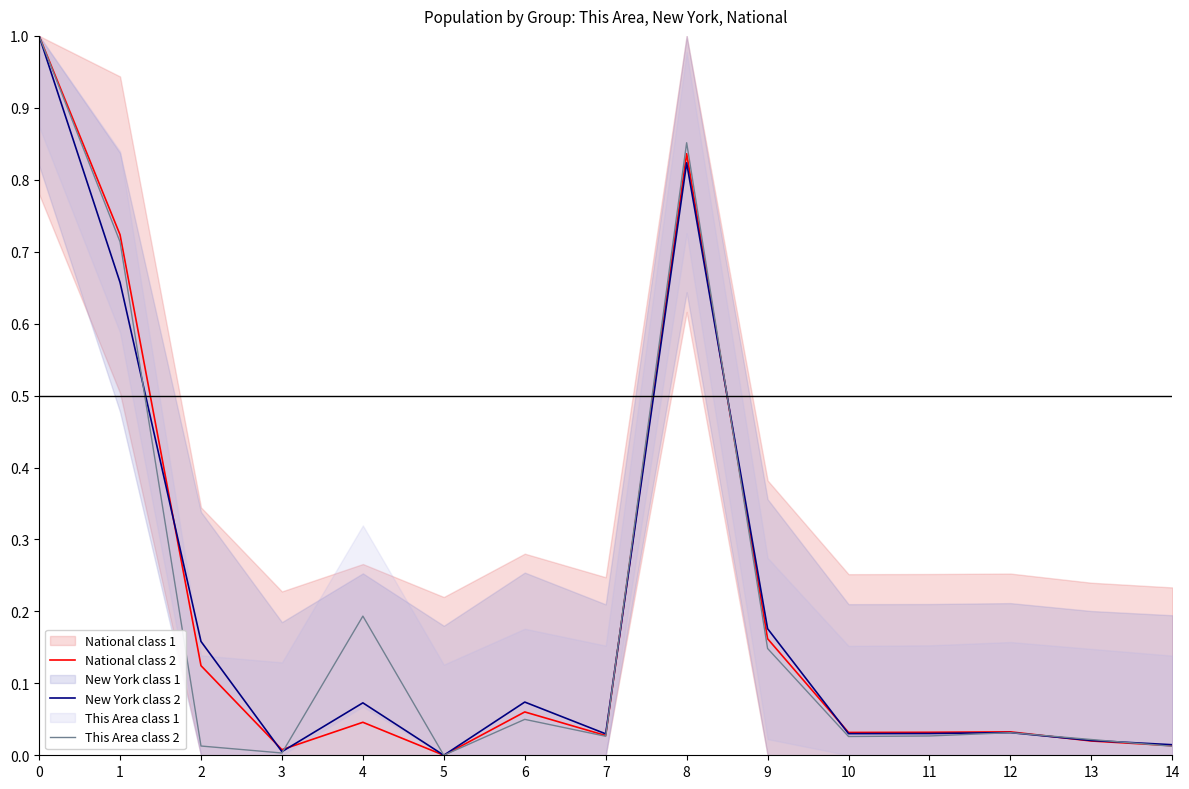

Between which two adjacent categories do New York class 2 and National class 2 first intersect?

1 and 2